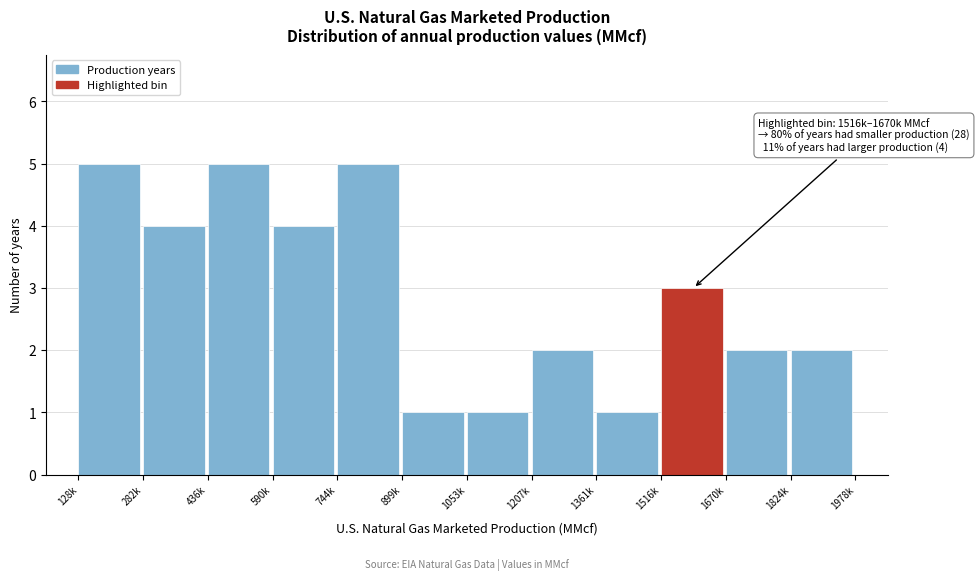

Reading right to left, list all the values displayed in this chart.

1824k=2	1670k=2	1516k=3	1361k=1	1207k=2	1053k=1	899k=1	744k=5	590k=4	436k=5	282k=4	128k=5